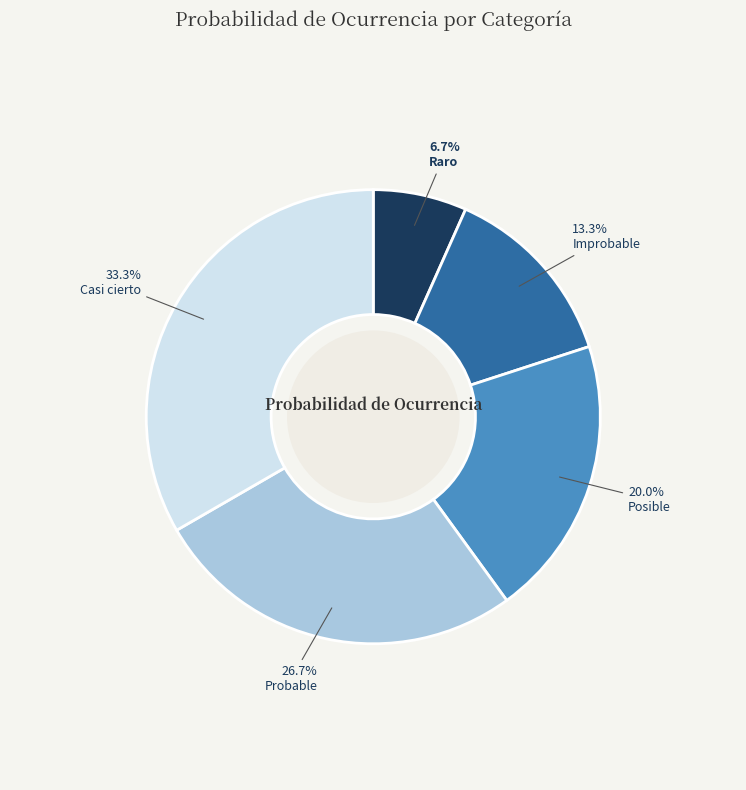

Approximately how many times larger is the value at Casi cierto compared to Raro?

5.0